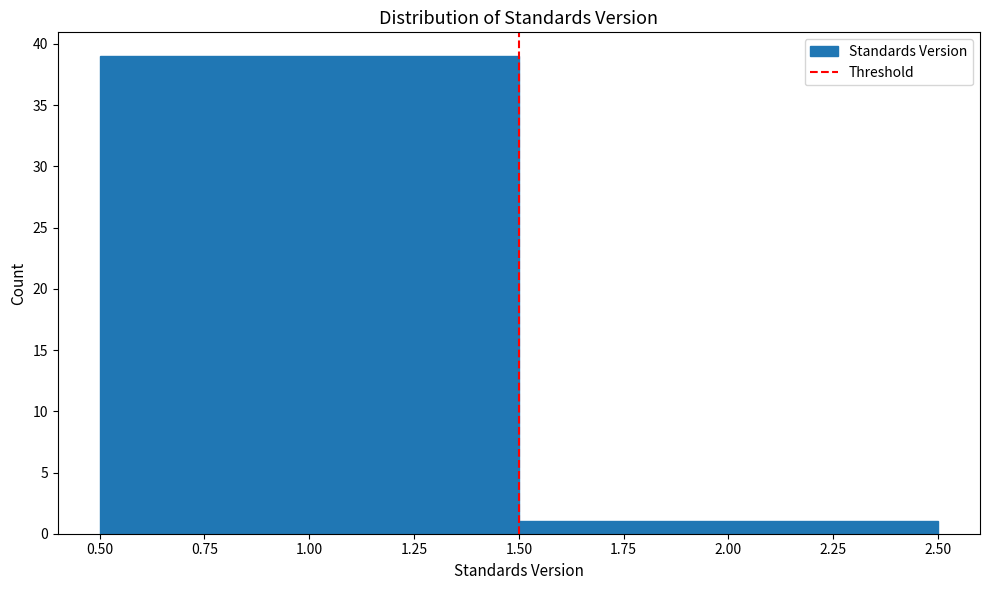

Reading left to right, list every bar in this chart as the range it spans on the x-axis followed by its height. The values are not printed on the chart, so give them approximately, as read against the axis.

0.50 to 1.50: 39
1.50 to 2.50: 1